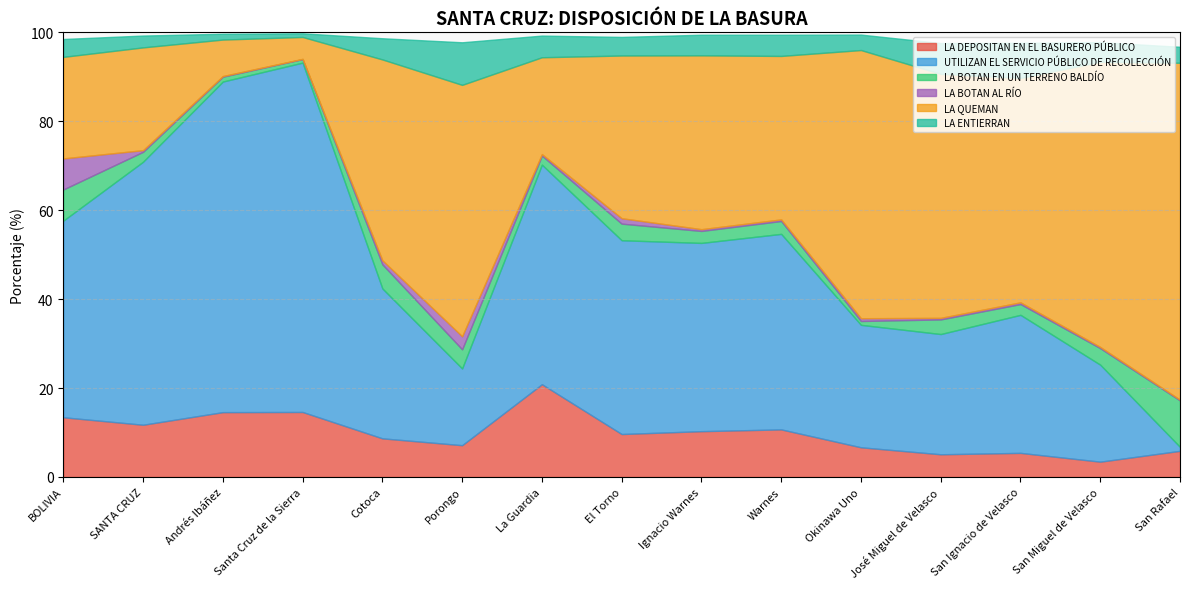

Which label corresponds to the largest value in the chart?

Santa Cruz de la Sierra